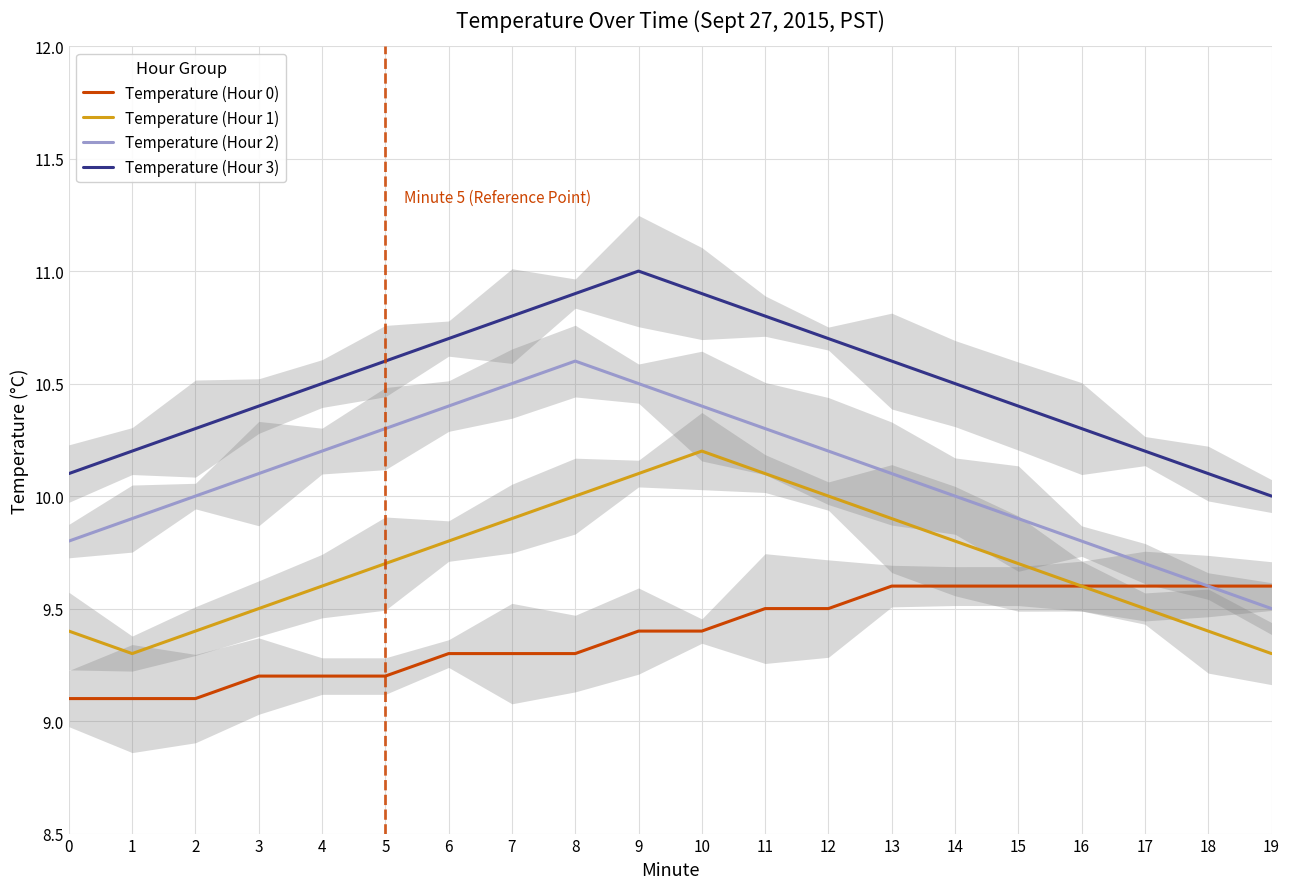

Reading left to right, transcribe all the data shown in this chart.

Temperature (Hour 0): 9.1	9.1	9.1	9.2	9.2	9.2	9.3	9.3	9.3	9.4	9.4	9.5	9.5	9.6	9.6	9.6	9.6	9.6	9.6	9.6
Temperature (Hour 1): 9.4	9.3	9.4	9.5	9.6	9.7	9.8	9.9	10.0	10.1	10.2	10.1	10.0	9.9	9.8	9.7	9.6	9.5	9.4	9.3
Temperature (Hour 2): 9.8	9.9	10.0	10.1	10.2	10.3	10.4	10.5	10.6	10.5	10.4	10.3	10.2	10.1	10.0	9.9	9.8	9.7	9.6	9.5
Temperature (Hour 3): 10.1	10.2	10.3	10.4	10.5	10.6	10.7	10.8	10.9	11.0	10.9	10.8	10.7	10.6	10.5	10.4	10.3	10.2	10.1	10.0